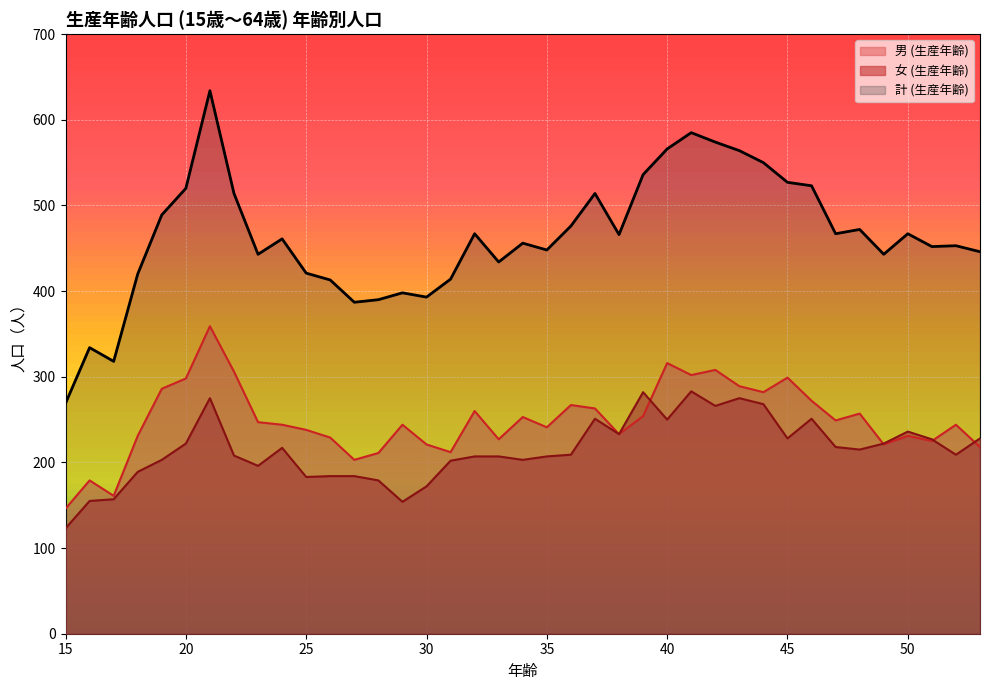

At which label does 男 (生産年齢) reach its minimum?

15